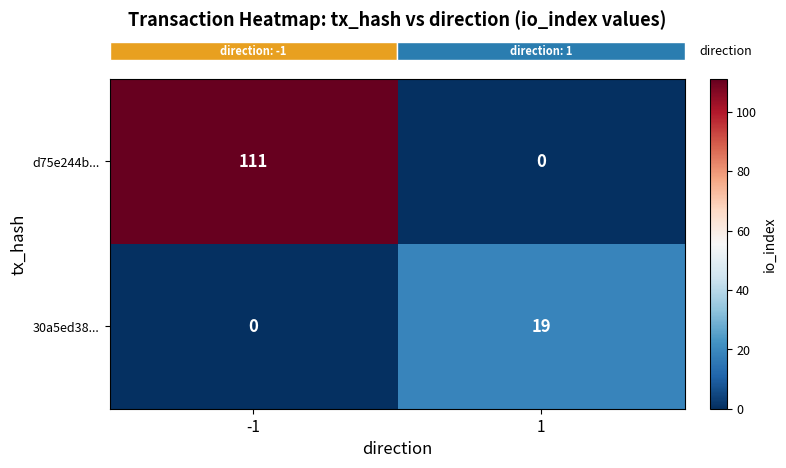

What is the total value across all series at -1?

111